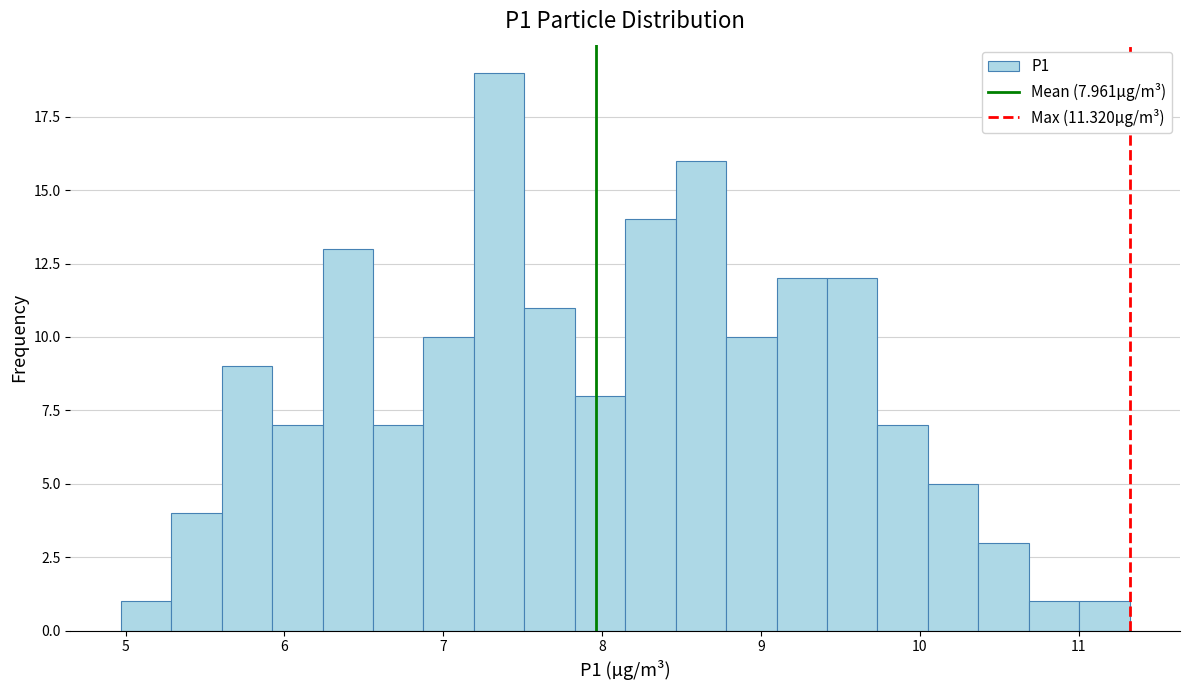

Read against the x-axis, roughly where is the centre of the tallest bar?

7.4